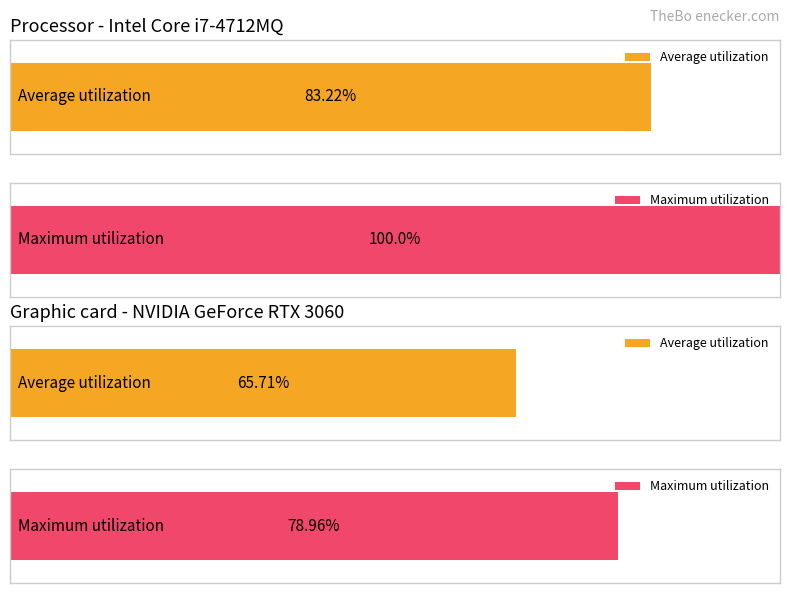

List the series in order of their overall mean, lowest first.

Average utilization, Maximum utilization